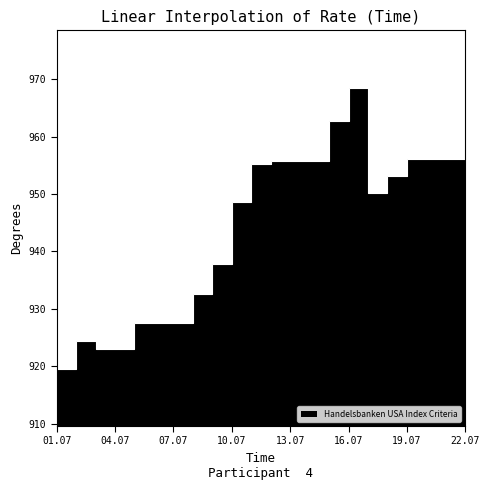

Rank the categories by value from lowest to highest.

01.07.2024, 03.07.2024, 02.07.2024, 05.07.2024, 08.07.2024, 09.07.2024, 10.07.2024, 17.07.2024, 18.07.2024, 11.07.2024, 12.07.2024, 19.07.2024, 15.07.2024, 22.07.2024, 16.07.2024